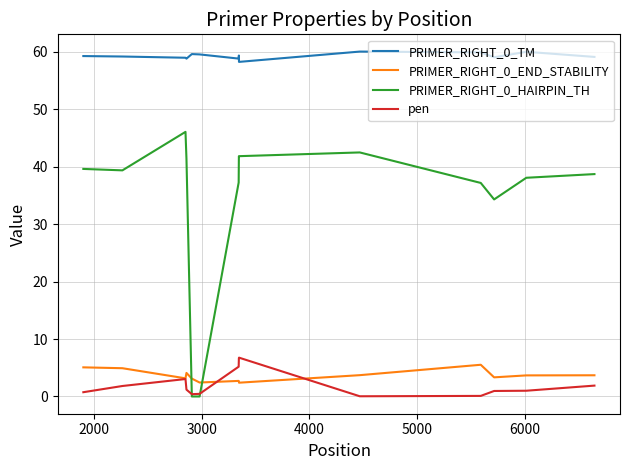

What is the highest value of the pen series?

6.8